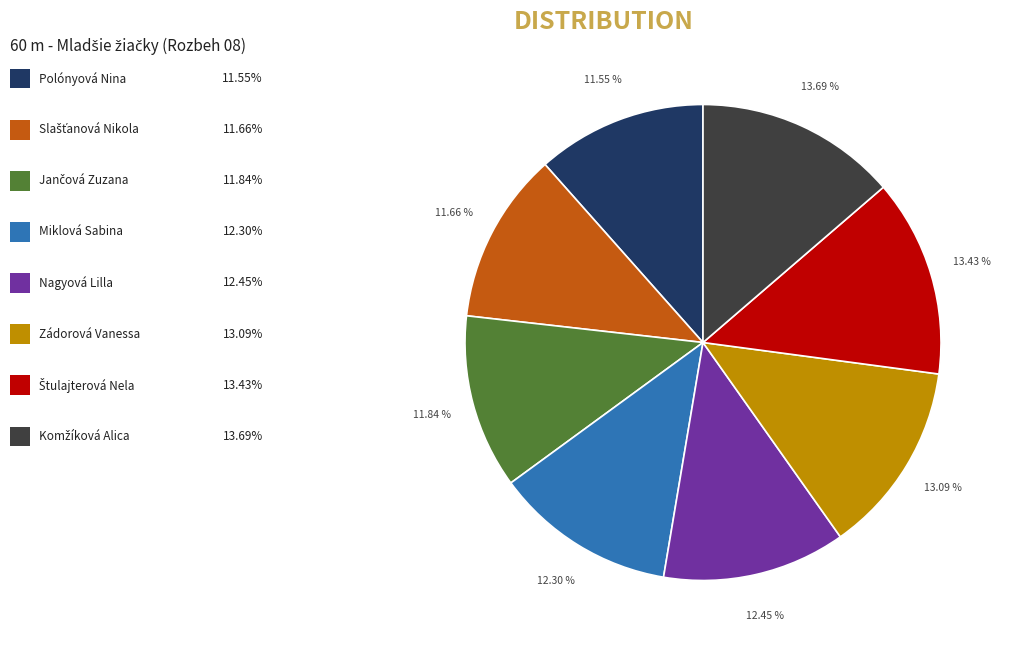

How many slices are in this pie chart?

8